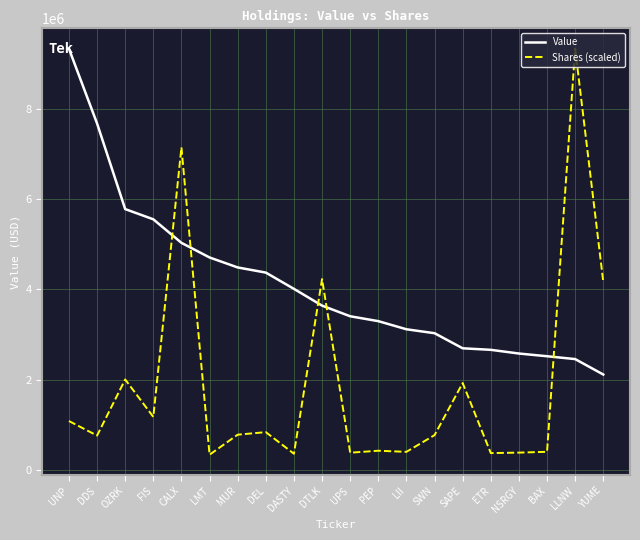

Rank the series by their average value, from lowest to highest.

Shares (scaled), Value